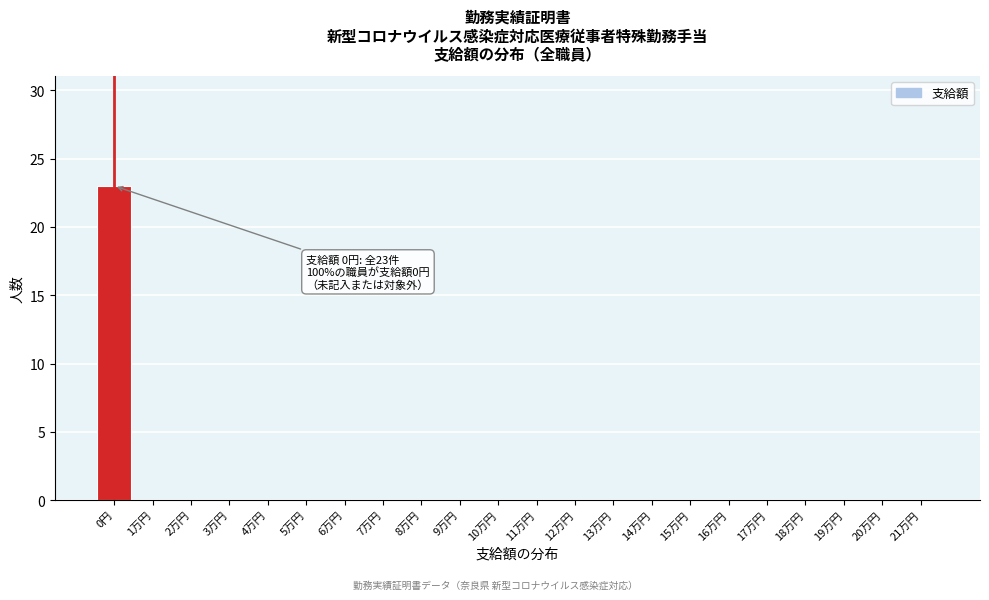

Reading left to right, what are all the values shown in this chart?

0円=23	1万円=0	2万円=0	3万円=0	4万円=0	5万円=0	6万円=0	7万円=0	8万円=0	9万円=0	10万円=0	11万円=0	12万円=0	13万円=0	14万円=0	15万円=0	16万円=0	17万円=0	18万円=0	19万円=0	20万円=0	21万円=0